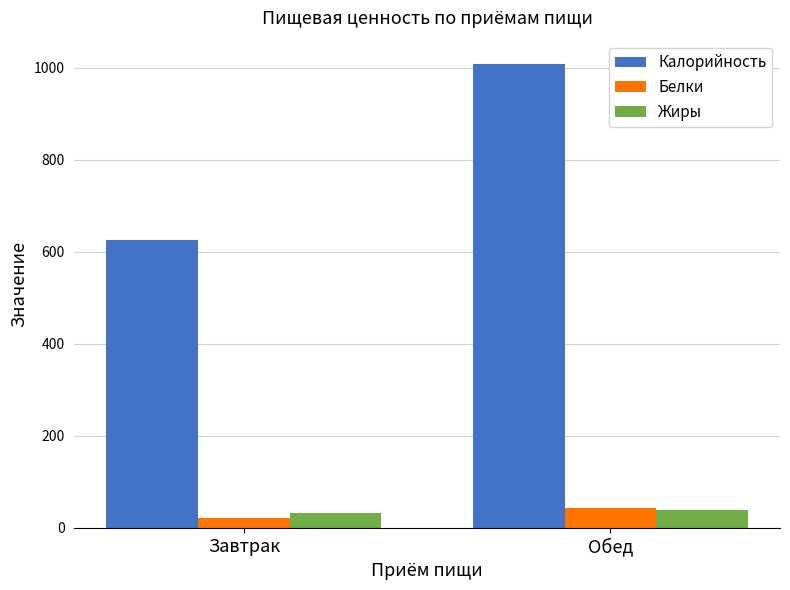

What is the minimum value shown in the chart?

22